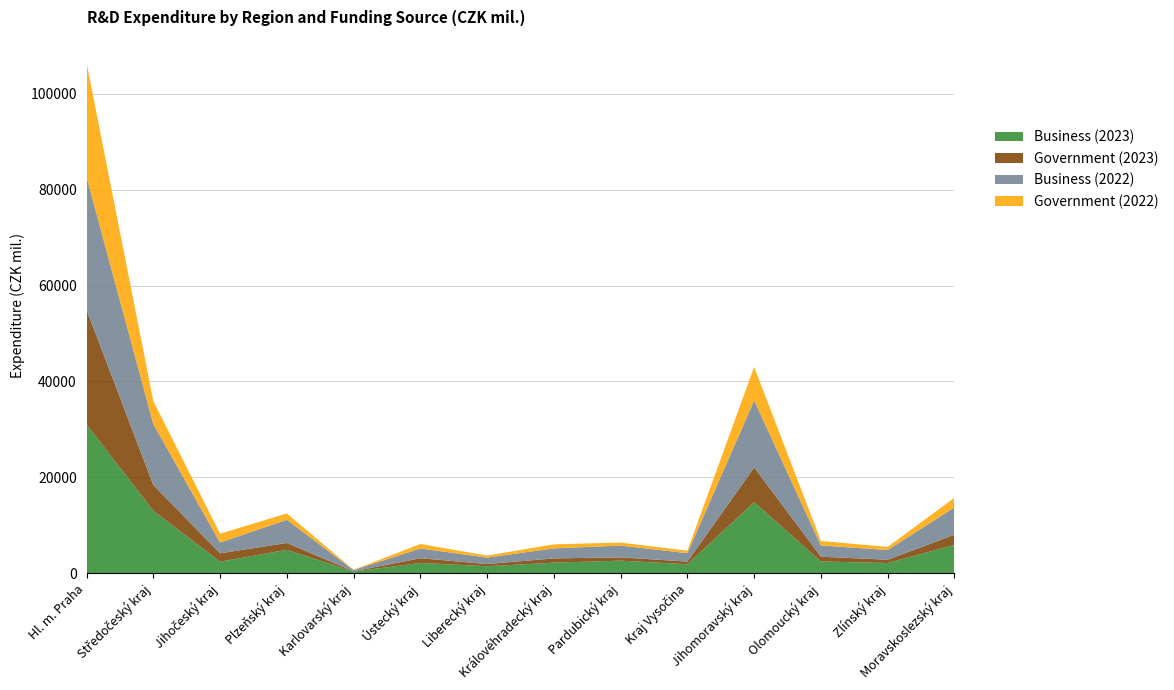

Reading left to right, list all the values displayed in this chart.

Business (2023): Hl. m. Praha=31028.8	Středočeský kraj=13029.0	Jihočeský kraj=2416.1	Plzeňský kraj=4877.7	Karlovarský kraj=341.5	Ústecký kraj=2142.5	Liberecký kraj=1456.3	Královéhradecký kraj=2201.4	Pardubický kraj=2623.1	Kraj Vysočina=1876.5	Jihomoravský kraj=14823.6	Olomoucký kraj=2456.8	Zlínský kraj=2134.5	Moravskoslezský kraj=5904.3
Government (2023): Hl. m. Praha=23918.7	Středočeský kraj=5366.2	Jihočeský kraj=1730.4	Plzeňský kraj=1430.5	Karlovarský kraj=56.9	Ústecký kraj=987.3	Liberecký kraj=456.2	Královéhradecký kraj=890.1	Pardubický kraj=678.4	Kraj Vysočina=543.2	Jihomoravský kraj=7234.1	Olomoucký kraj=987.5	Zlínský kraj=678.3	Moravskoslezský kraj=2134.6
Business (2022): Hl. m. Praha=27716.7	Středočeský kraj=12737.4	Jihočeský kraj=2243.6	Plzeňský kraj=4840.6	Karlovarský kraj=261.2	Ústecký kraj=2034.2	Liberecký kraj=1345.6	Královéhradecký kraj=2089.3	Pardubický kraj=2456.7	Kraj Vysočina=1765.4	Jihomoravský kraj=13987.6	Olomoucký kraj=2345.7	Zlínský kraj=2023.4	Moravskoslezský kraj=5678.9
Government (2022): Hl. m. Praha=23850.7	Středočeský kraj=4807.0	Jihočeský kraj=1847.6	Plzeňský kraj=1321.3	Karlovarský kraj=50.3	Ústecký kraj=934.5	Liberecký kraj=423.1	Královéhradecký kraj=845.2	Pardubický kraj=634.5	Kraj Vysočina=512.3	Jihomoravský kraj=6987.6	Olomoucký kraj=934.5	Zlínský kraj=645.3	Moravskoslezský kraj=2023.4